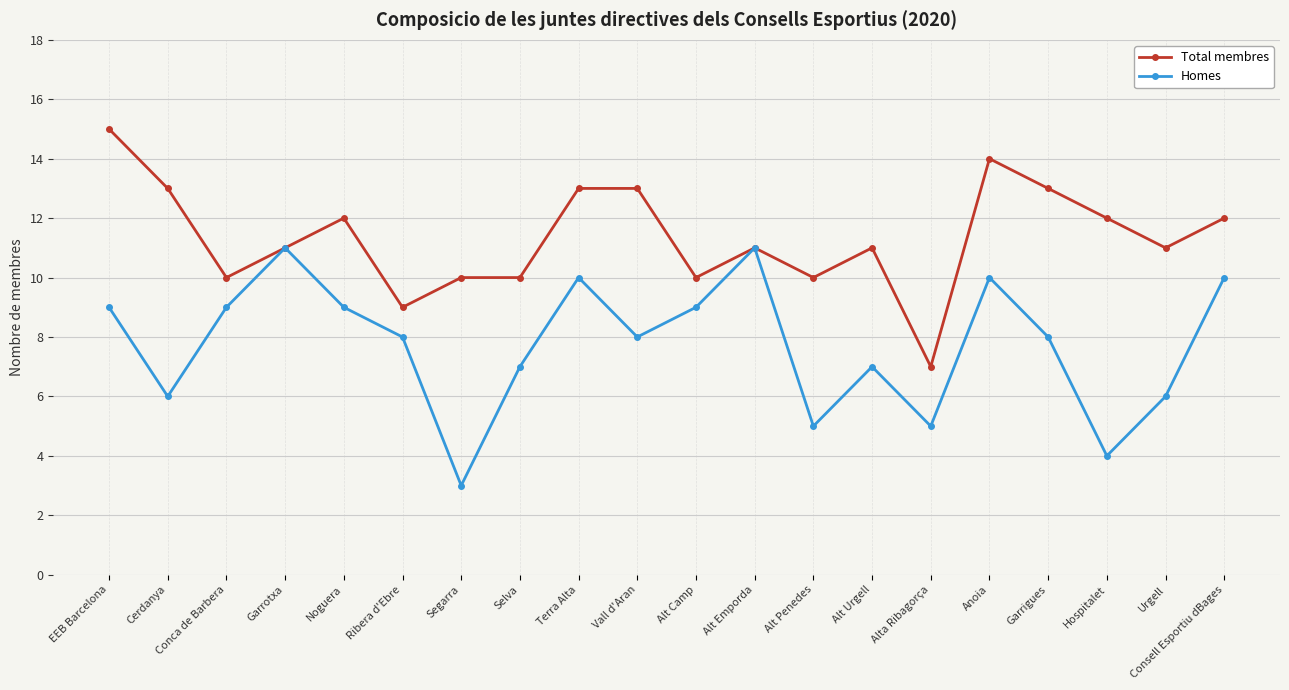

True or false: Total membres has a value of 11 at Urgell.

True